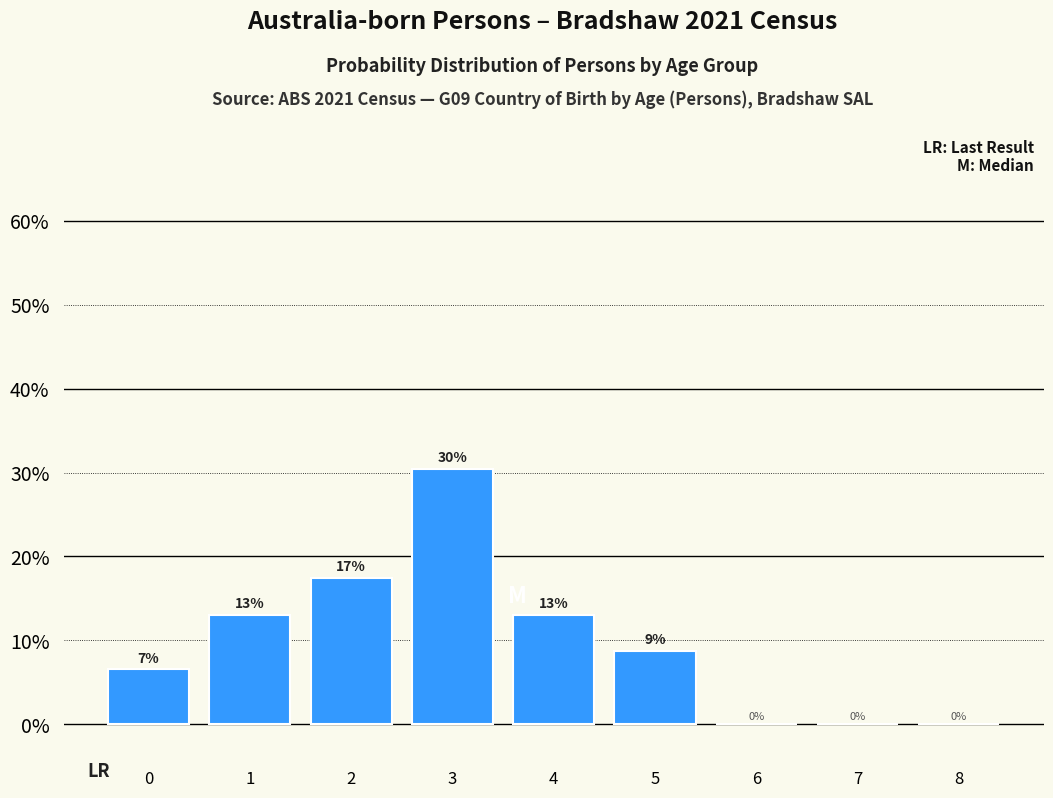

What is the change in value from 1 to 6?

-13.0